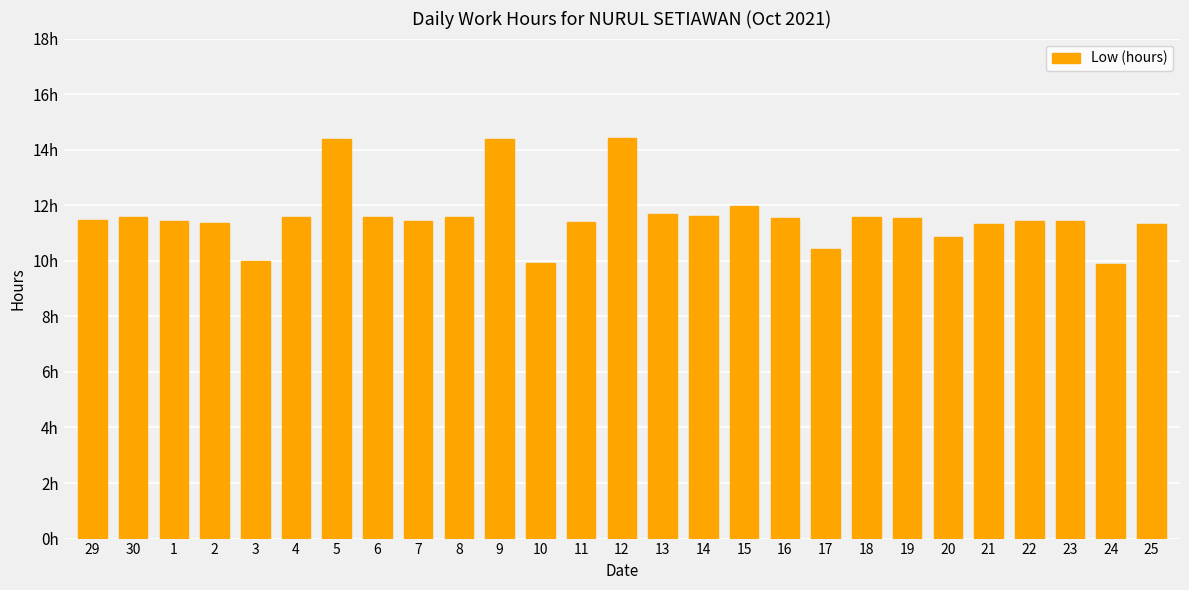

At which label does the data first exceed 11?

29